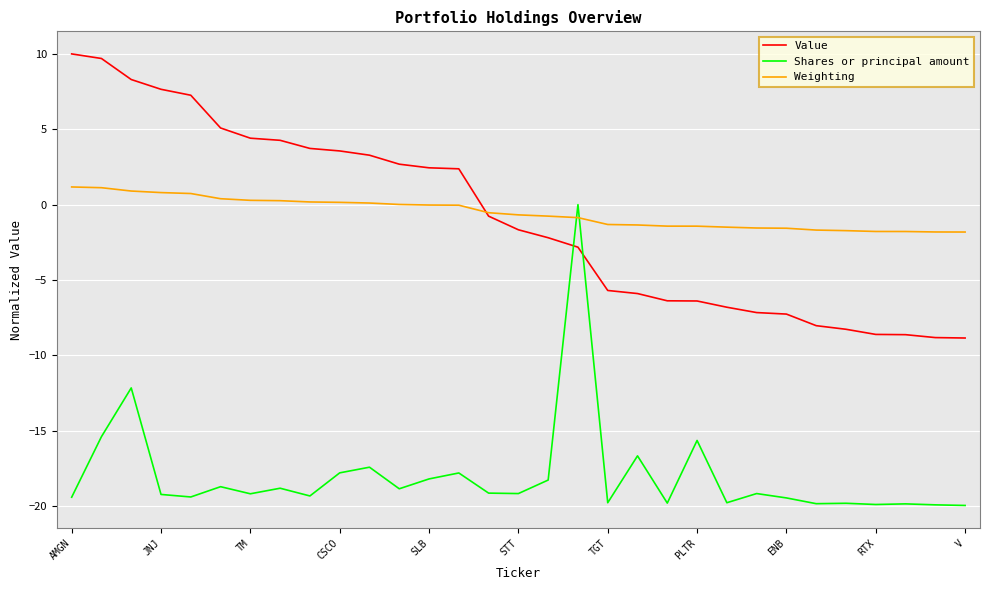

What is the maximum value shown in the chart?

10.0